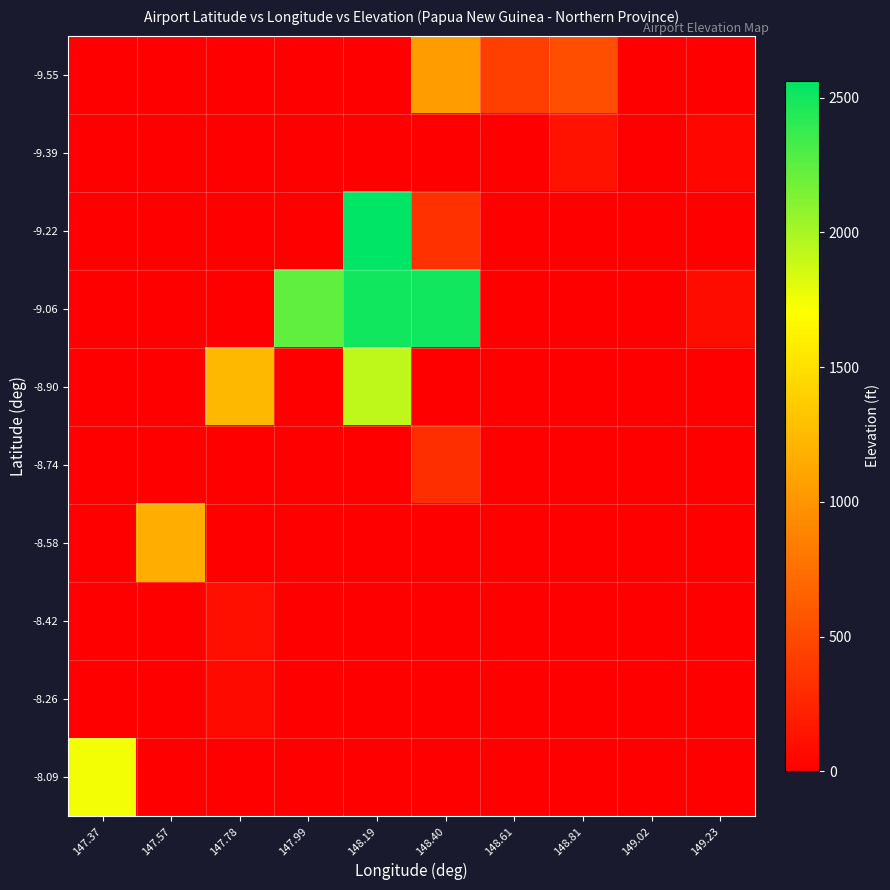

Between 147.57 and 147.78, which is larger?

147.57